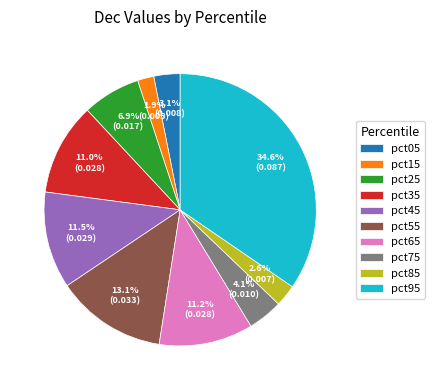

Is it true that pct85 is 3% of the pie?

True